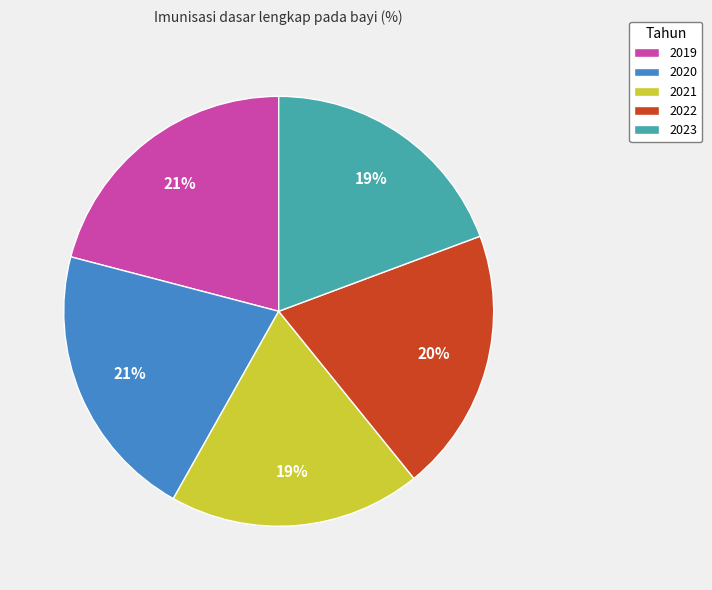

Is there any slice that represents more than half of the pie?

No